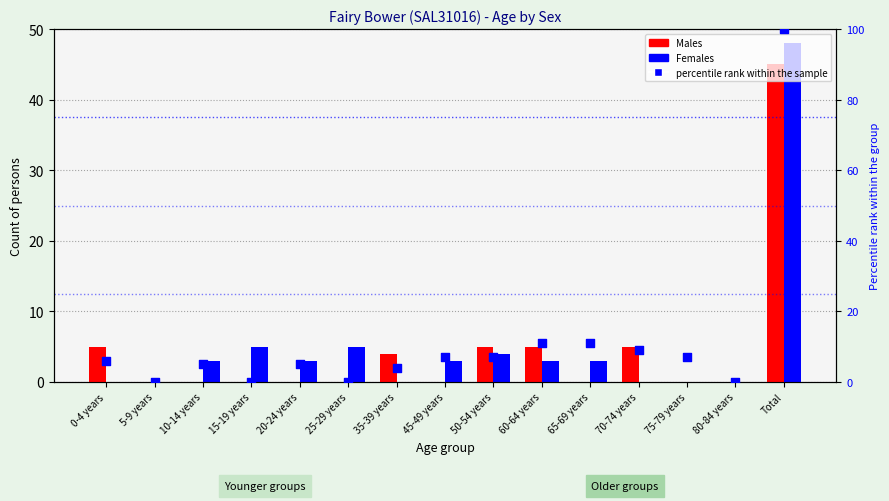

Which series has the widest spread of Y values?

percentile rank within the sample